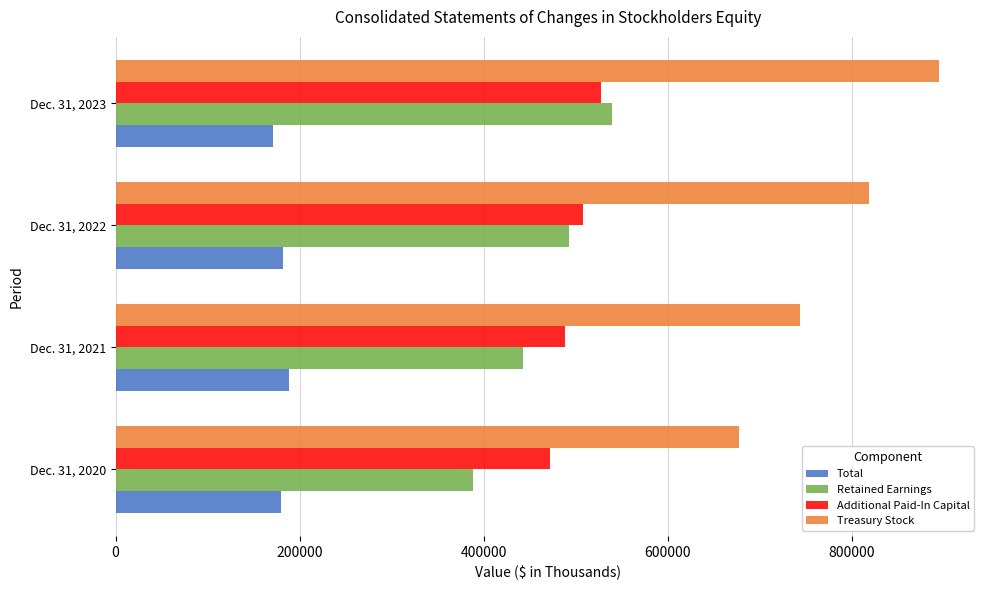

What is the difference between the maximum and minimum values in the Treasury Stock series?

217108